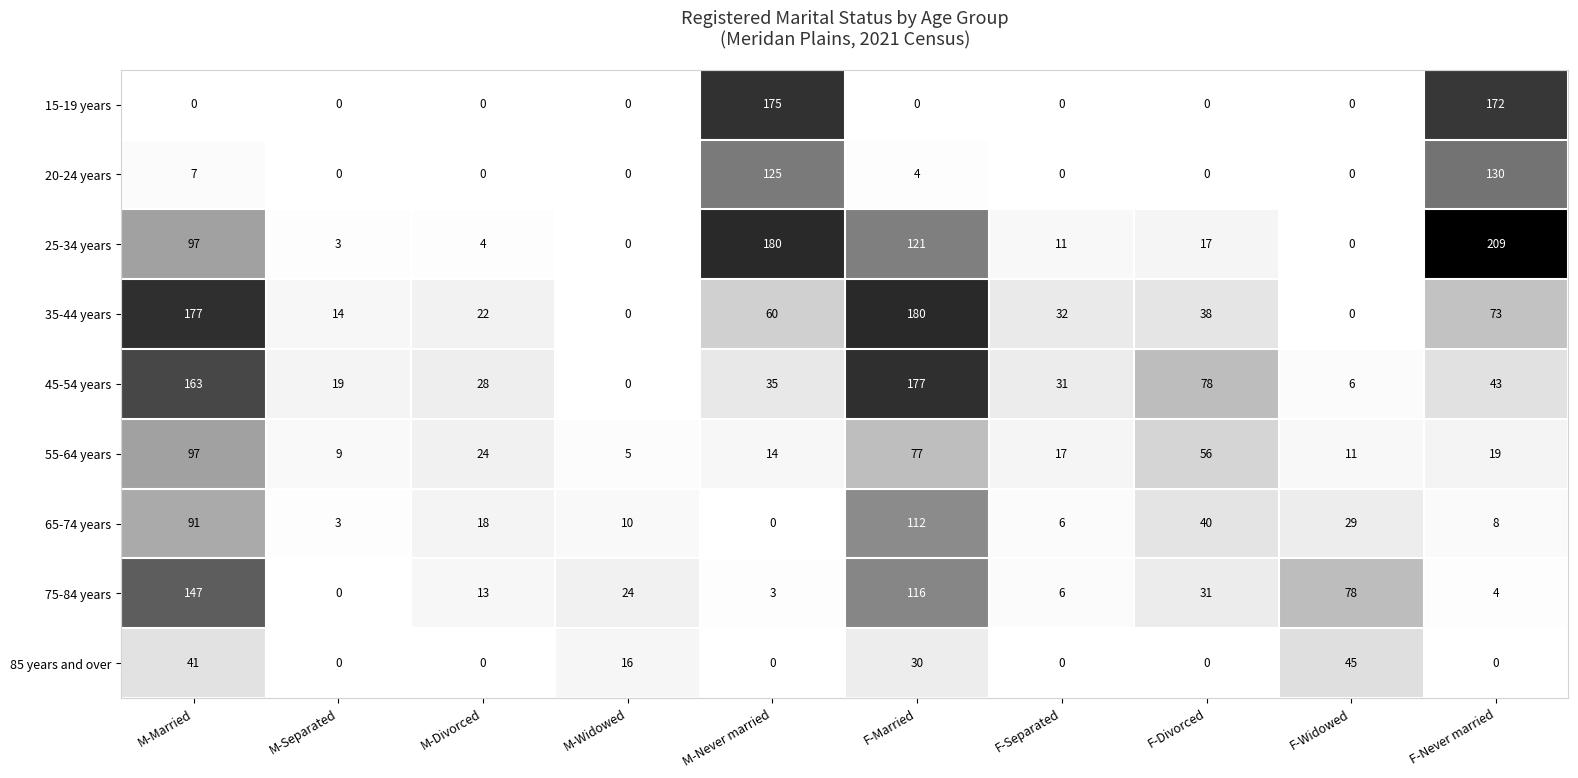

List the labels in order of 65-74 years value, smallest first.

M-Never married, M-Separated, F-Separated, F-Never married, M-Widowed, M-Divorced, F-Widowed, F-Divorced, M-Married, F-Married